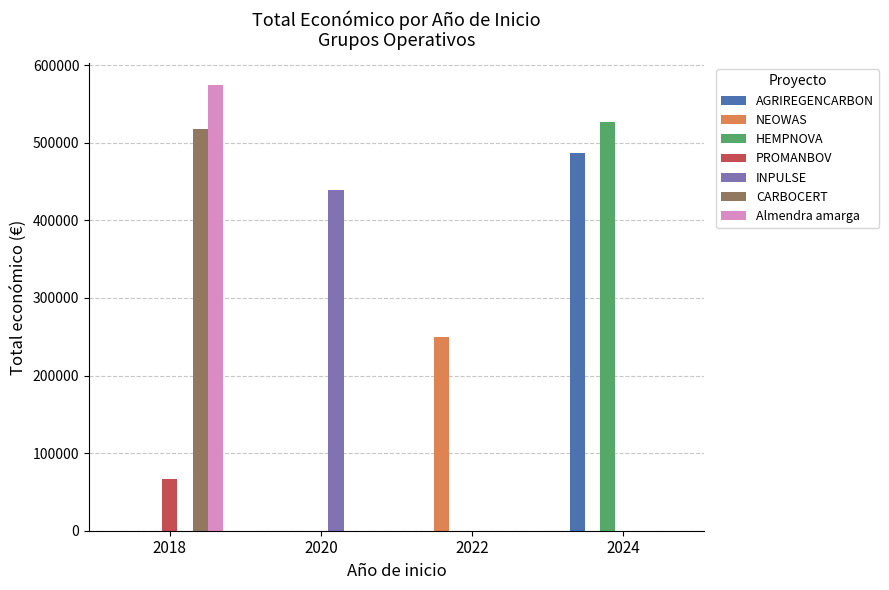

What is the maximum value shown in the chart?

574000